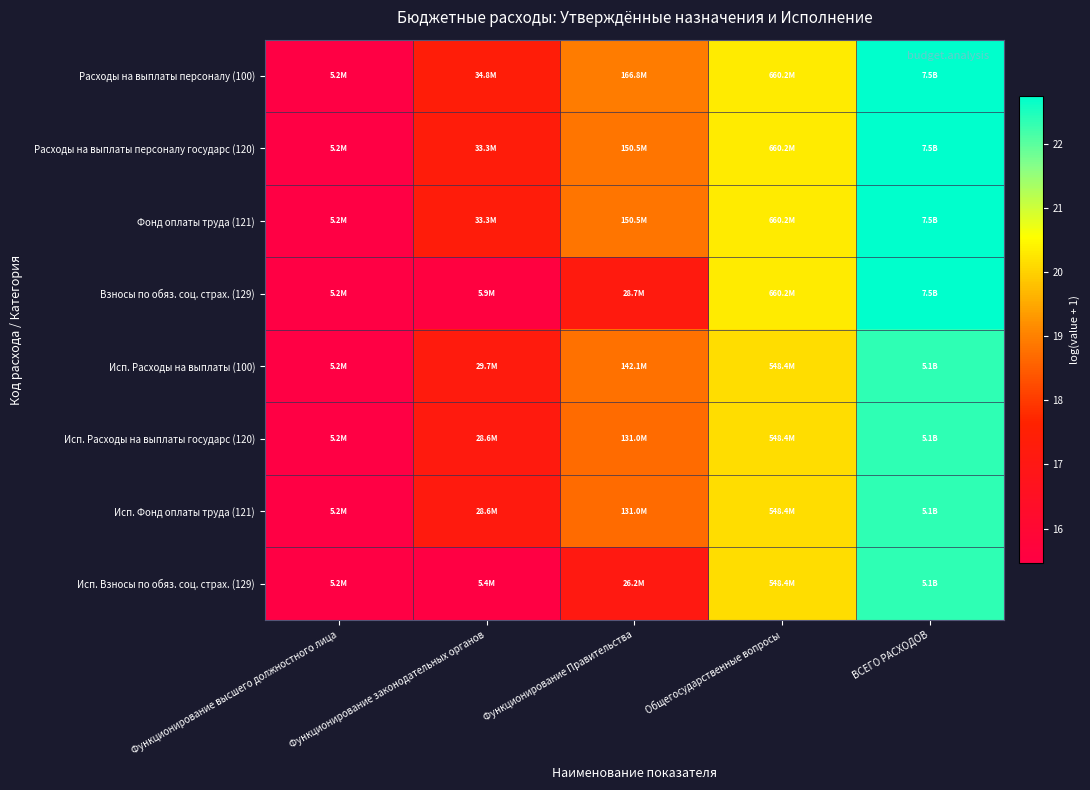

List the series in order of their peak value, highest first.

Расходы на выплаты персоналу (100), Расходы на выплаты персоналу государс (120), Фонд оплаты труда (121), Взносы по обяз. соц. страх. (129), Исп. Расходы на выплаты (100), Исп. Расходы на выплаты государс (120), Исп. Фонд оплаты труда (121), Исп. Взносы по обяз. соц. страх. (129)